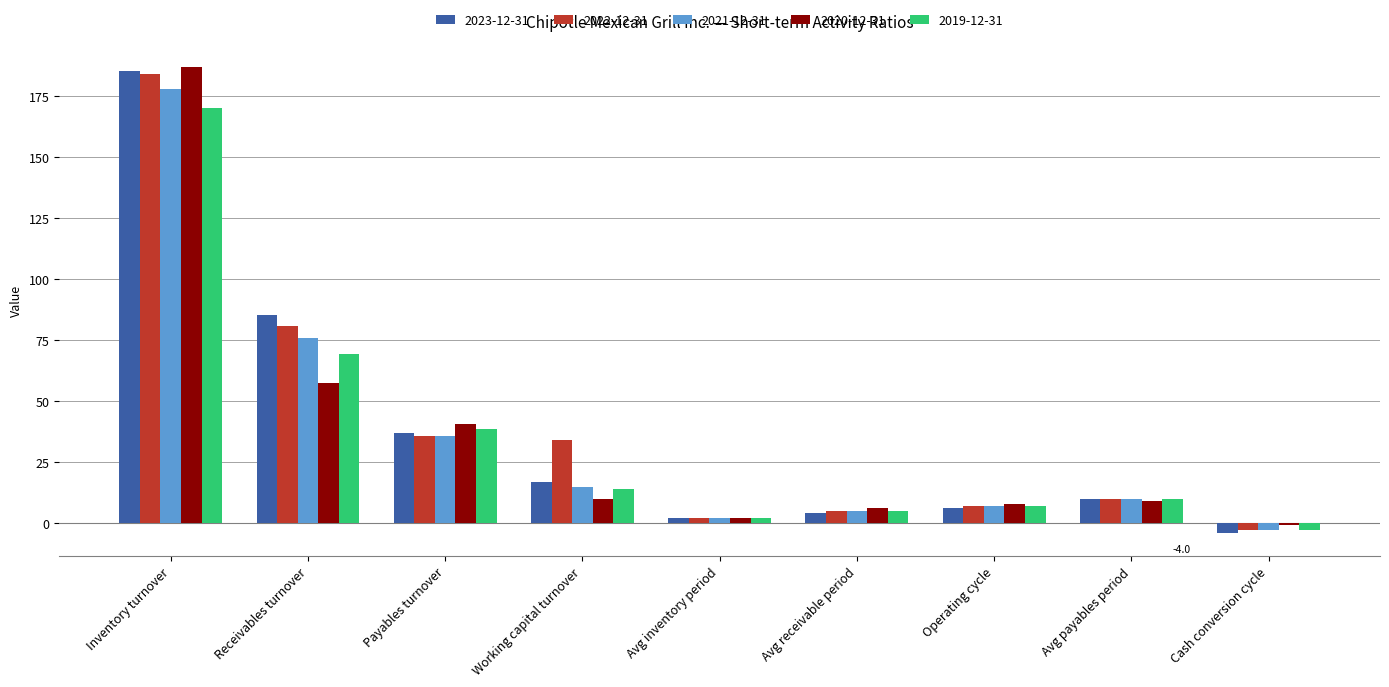

True or false: 2022-12-31 has a value of 5.0 at Avg receivable period.

True